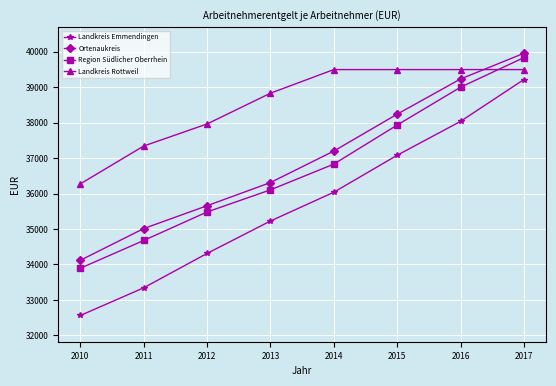

What is the average value of the Region Südlicher Oberrhein series?

36720